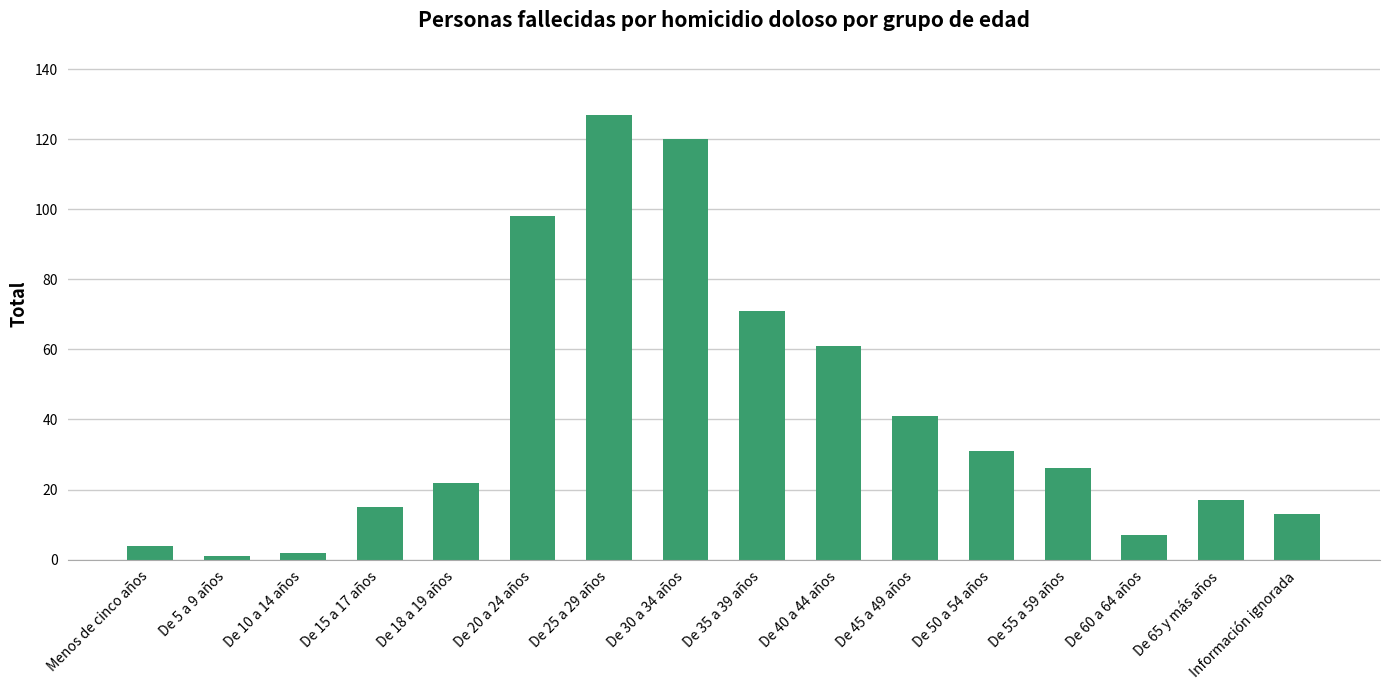

What is the maximum value shown in the chart?

127